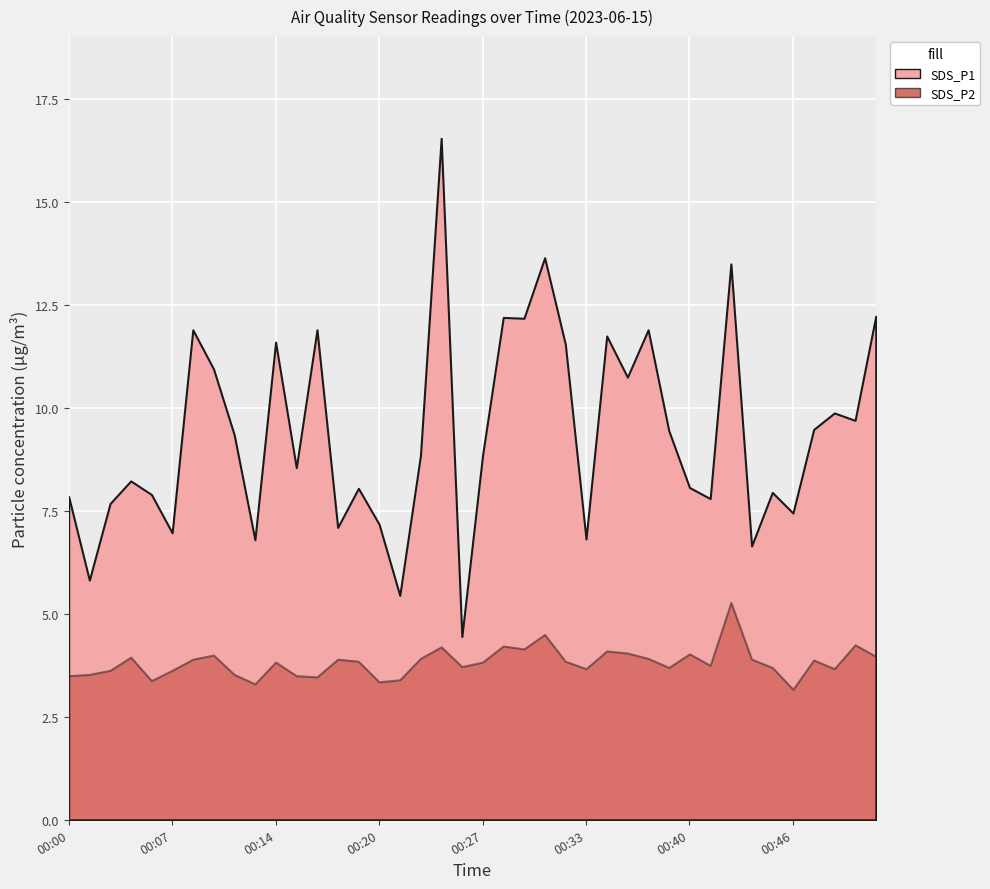

At which category does the chart reach its minimum across all series?

00:46